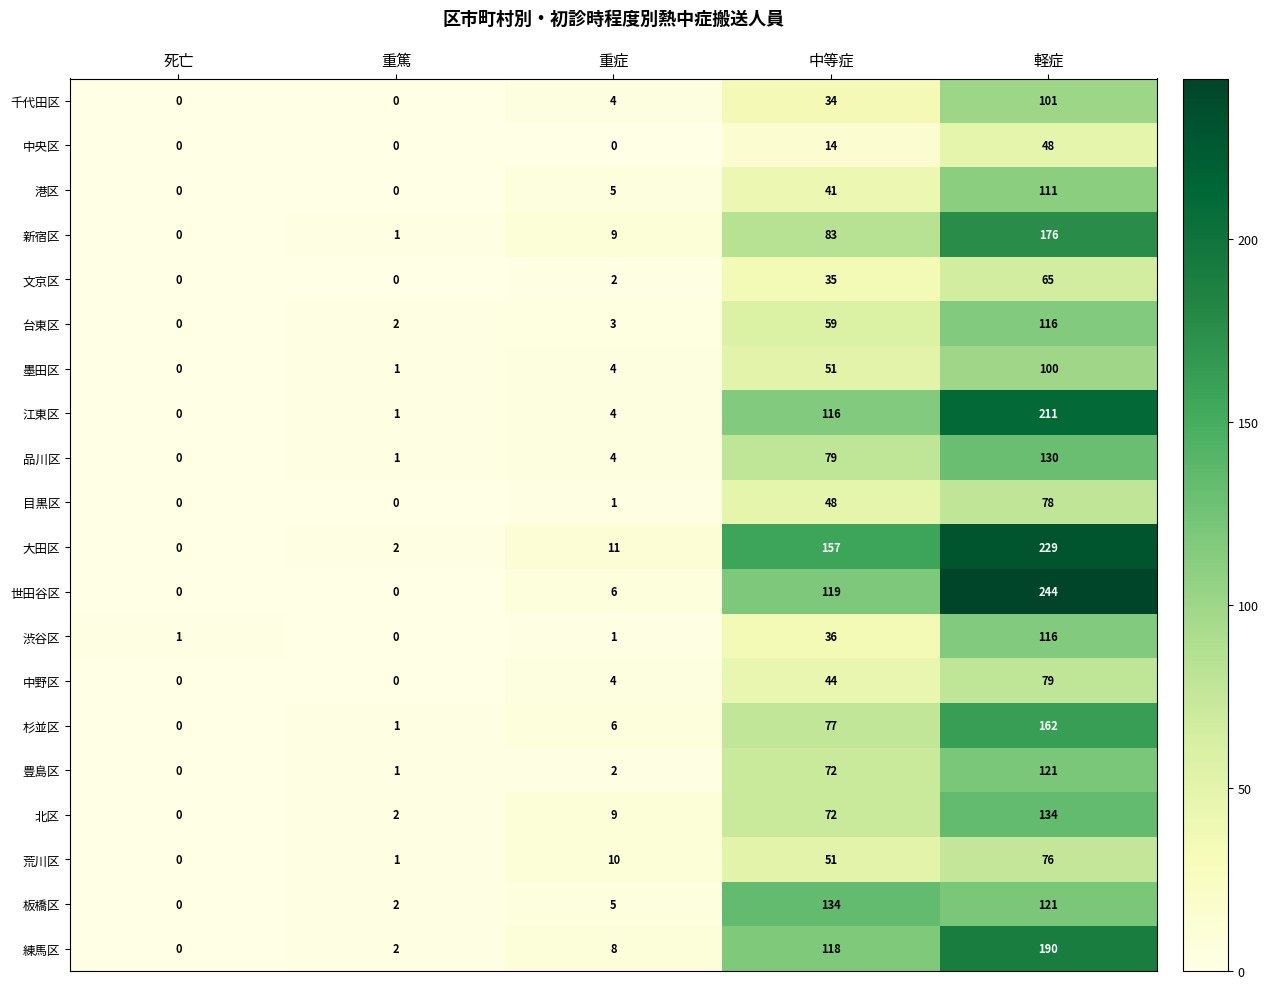

Is it true that 豊島区 equals 72 at 中等症?

True